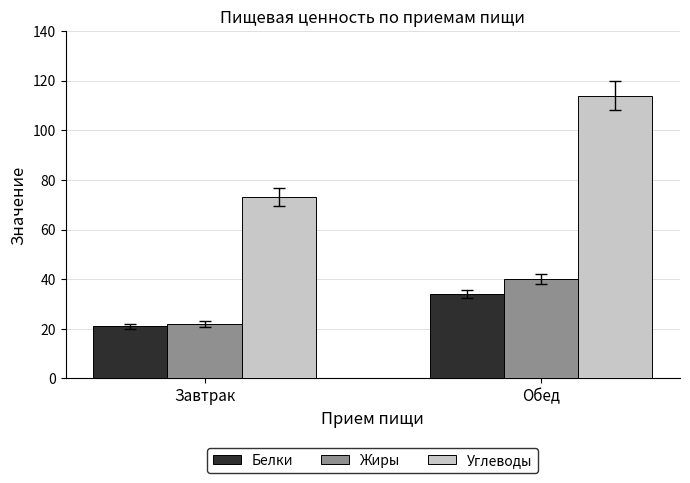

What is the value of the Углеводы bar at the 1st from the left?

73